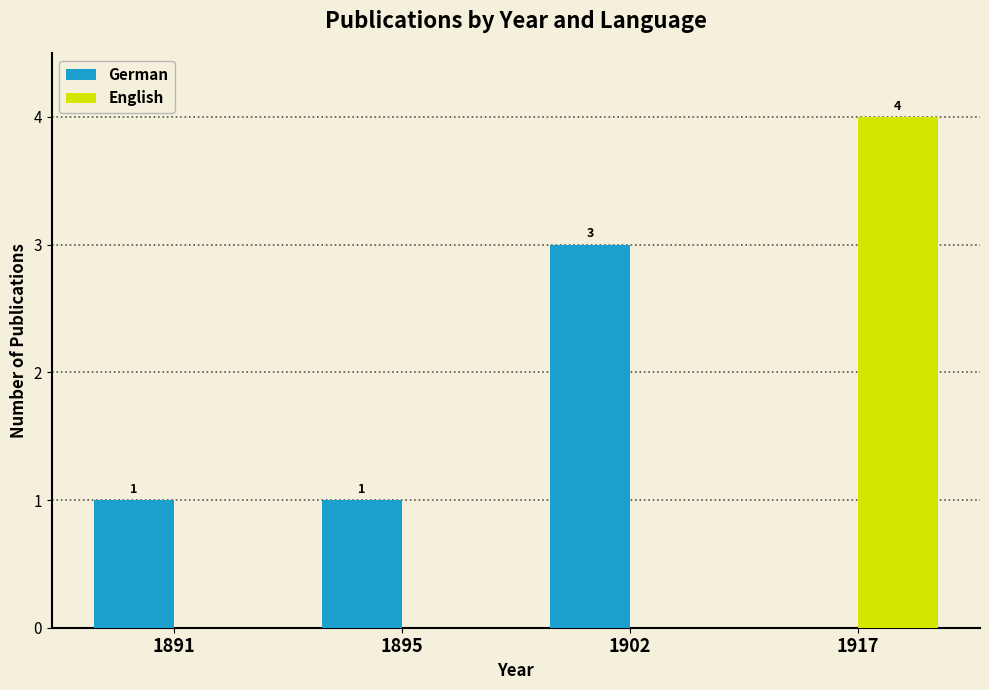

Is it true that German equals 1 at 1917?

False